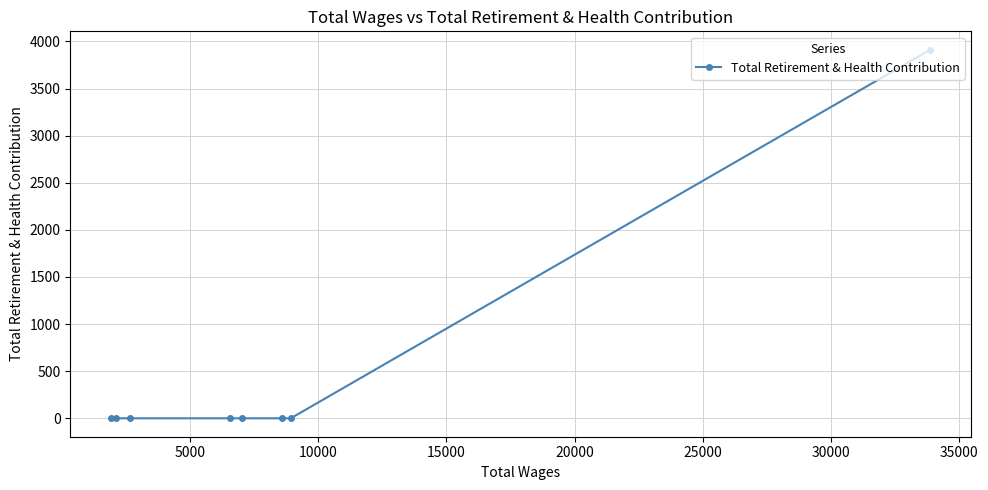

Does the chart have visible grid lines?

Yes